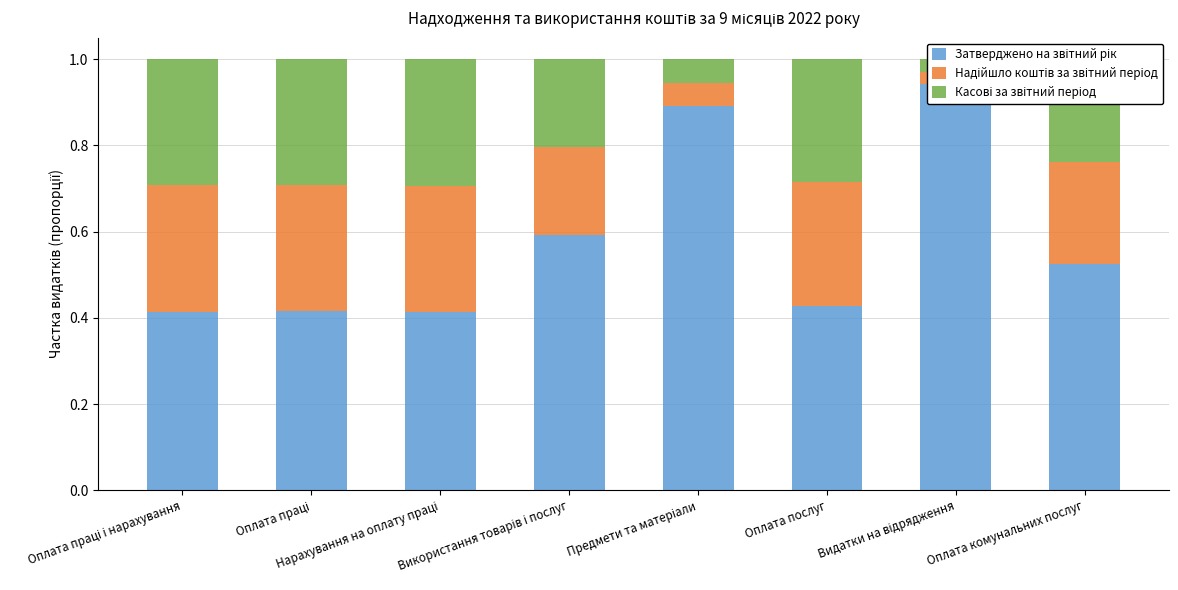

At Оплата праці, list the series in order from largest to smallest.

Затверджено на звітний рік, Надійшло коштів за звітний період, Касові за звітний період